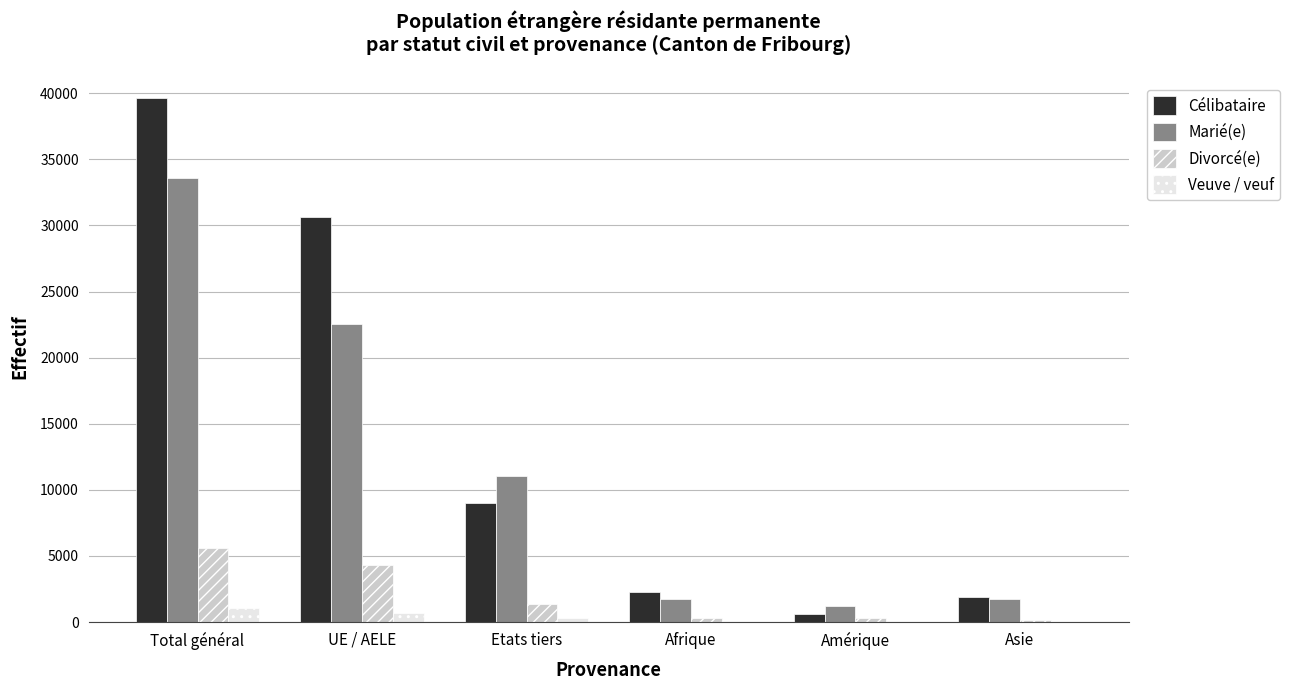

The Veuve / veuf series shows 707 at UE / AELE. True or false?

True